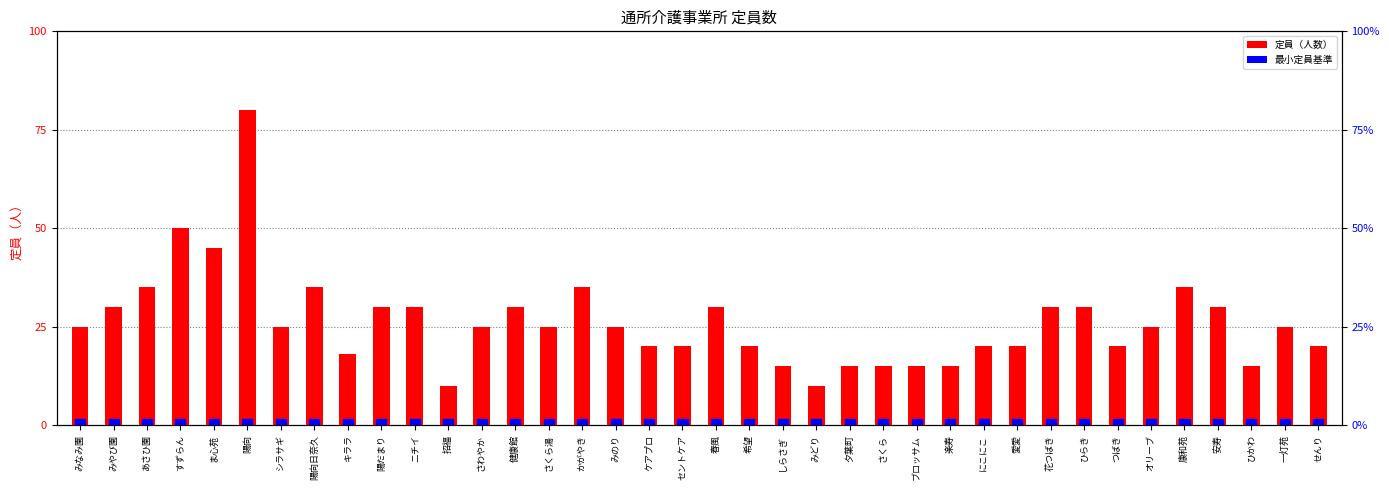

List the labels in order of value, smallest first.

招福, みどり, しらさぎ, 夕葉町, さくら, ブロッサム, 楽寿, ひかわ, キララ, ケアプロ, セントケア, 希望, にこにこ, 愛愛, つばき, せんり, みなみ園, シラサギ, さわやか, さくら湯, みのり, オリーブ, 一灯苑, みやび園, 陽だまり, ニチイ, 健康館, 春風, 花つばき, ひらき, 安寿, あさひ園, 陽向日奈久, かがやき, 康和苑, ま心苑, すずらん, 陽向